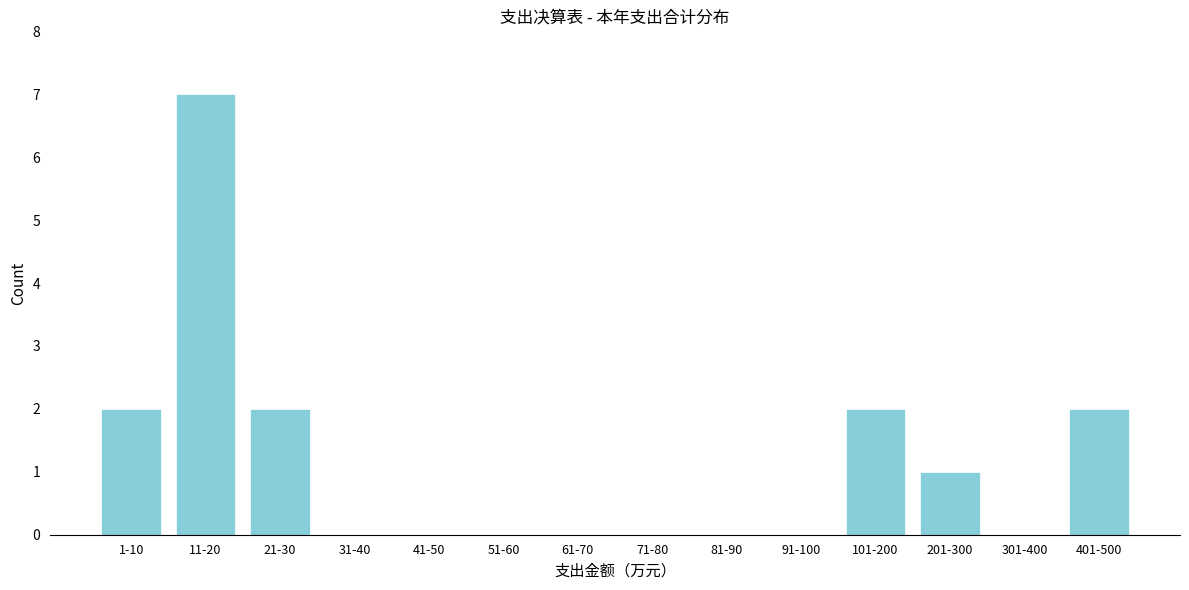

Reading right to left, what are all the values shown in this chart?

401-500=2	301-400=0	201-300=1	101-200=2	91-100=0	81-90=0	71-80=0	61-70=0	51-60=0	41-50=0	31-40=0	21-30=2	11-20=7	1-10=2